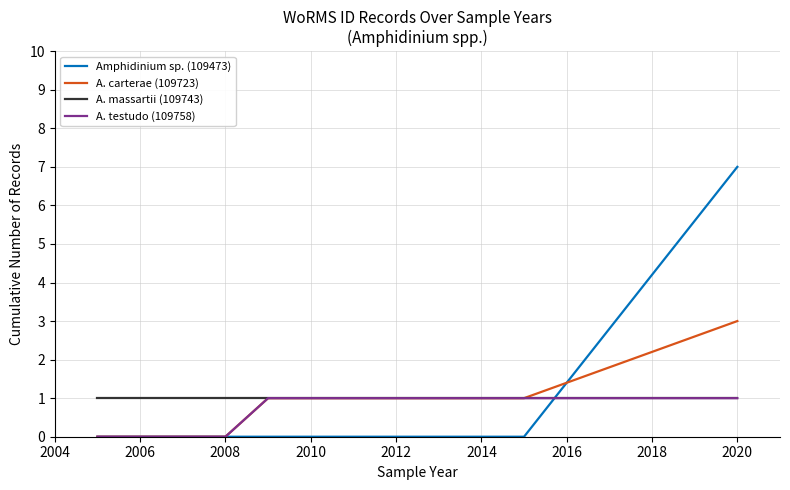

How many distinct data groups are displayed?

4